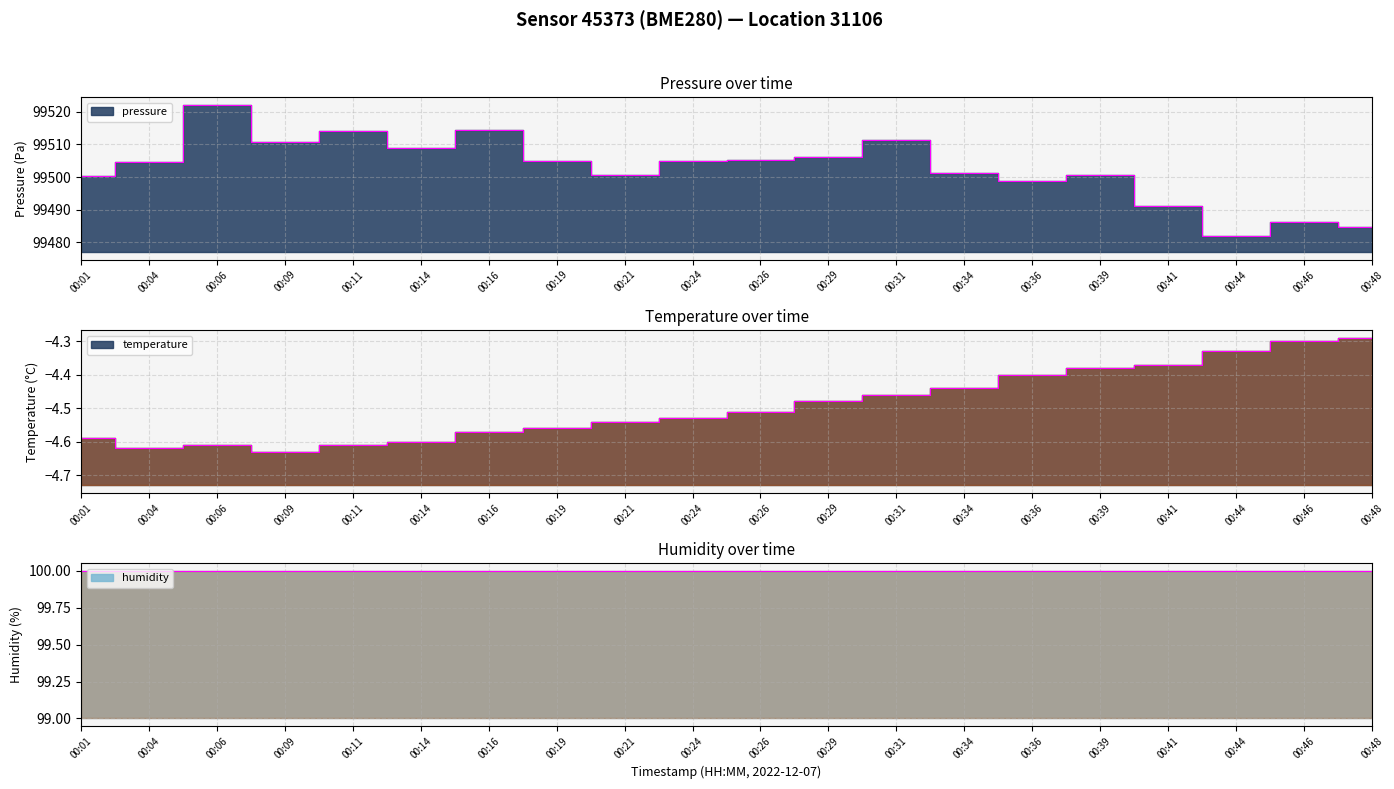

True or false: pressure has more than 2 interior local peaks.

True